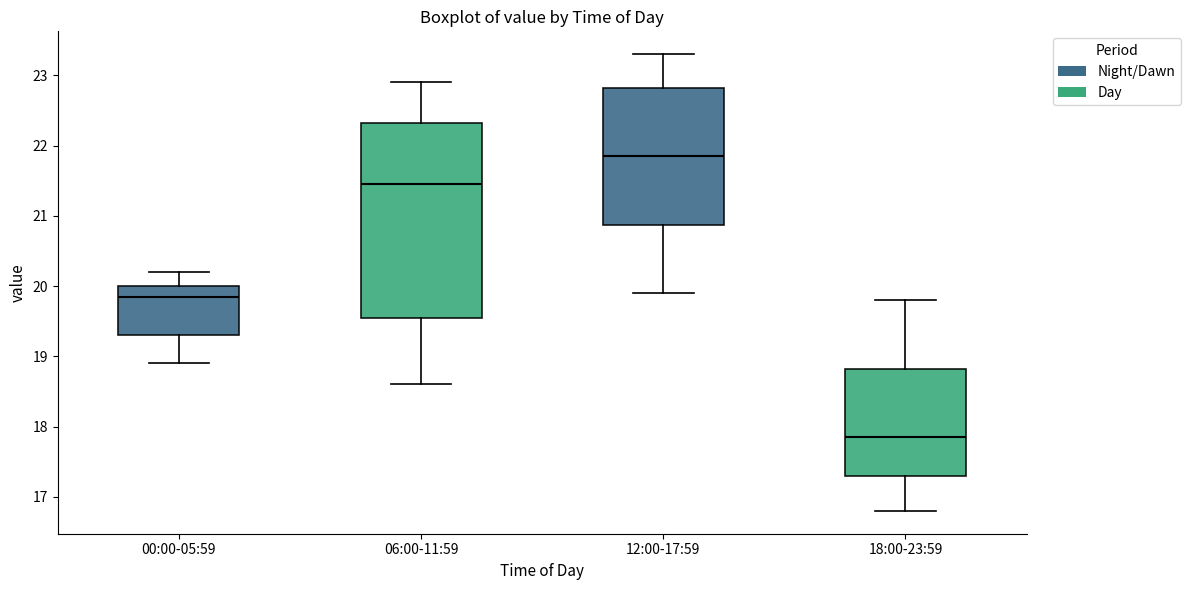

Reading left to right, read every box against the y-axis: the position of its median line, the range the box covers, and the ends of its whiskers. The values are not printed on the chart, so give them approximately, as read against the axis.

00:00-05:59: median 19.9, box 19.3 to 20.0, whiskers 18.9 to 20.2
06:00-11:59: median 21.5, box 19.6 to 22.3, whiskers 18.6 to 22.9
12:00-17:59: median 21.9, box 20.9 to 22.8, whiskers 19.9 to 23.3
18:00-23:59: median 17.9, box 17.3 to 18.8, whiskers 16.8 to 19.8